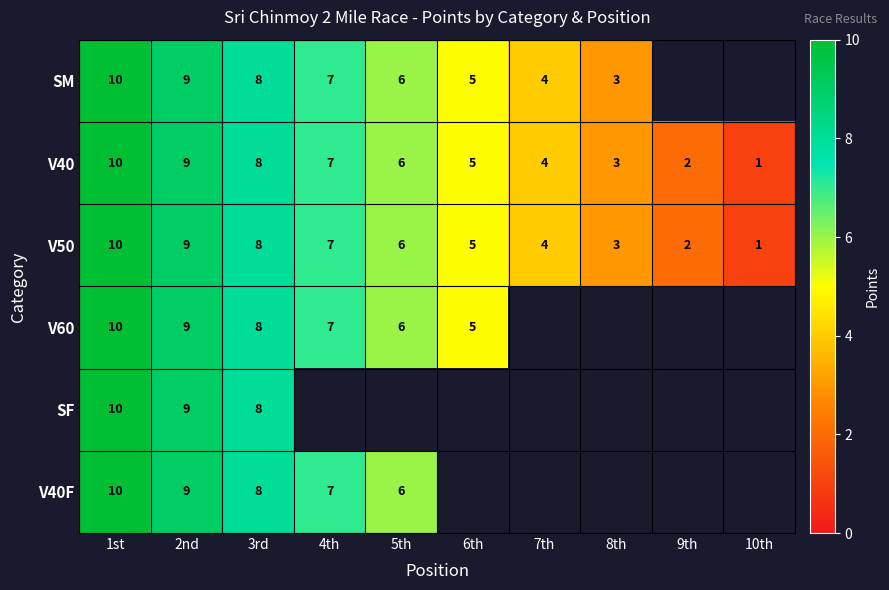

Rank the categories by V40 value from lowest to highest.

10th, 9th, 8th, 7th, 6th, 5th, 4th, 3rd, 2nd, 1st